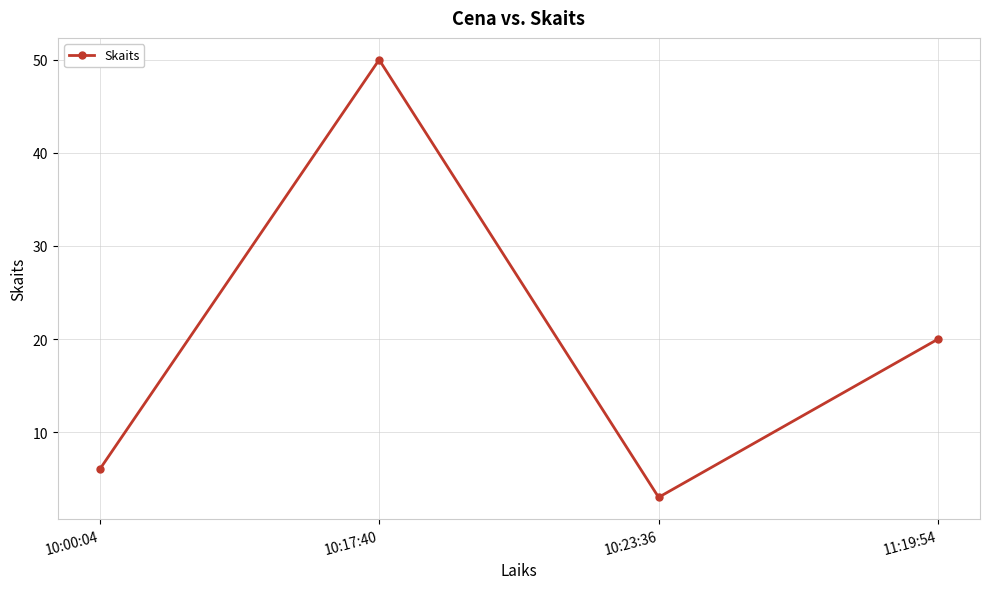

What is the label of the 4th point from the left?

11:19:54